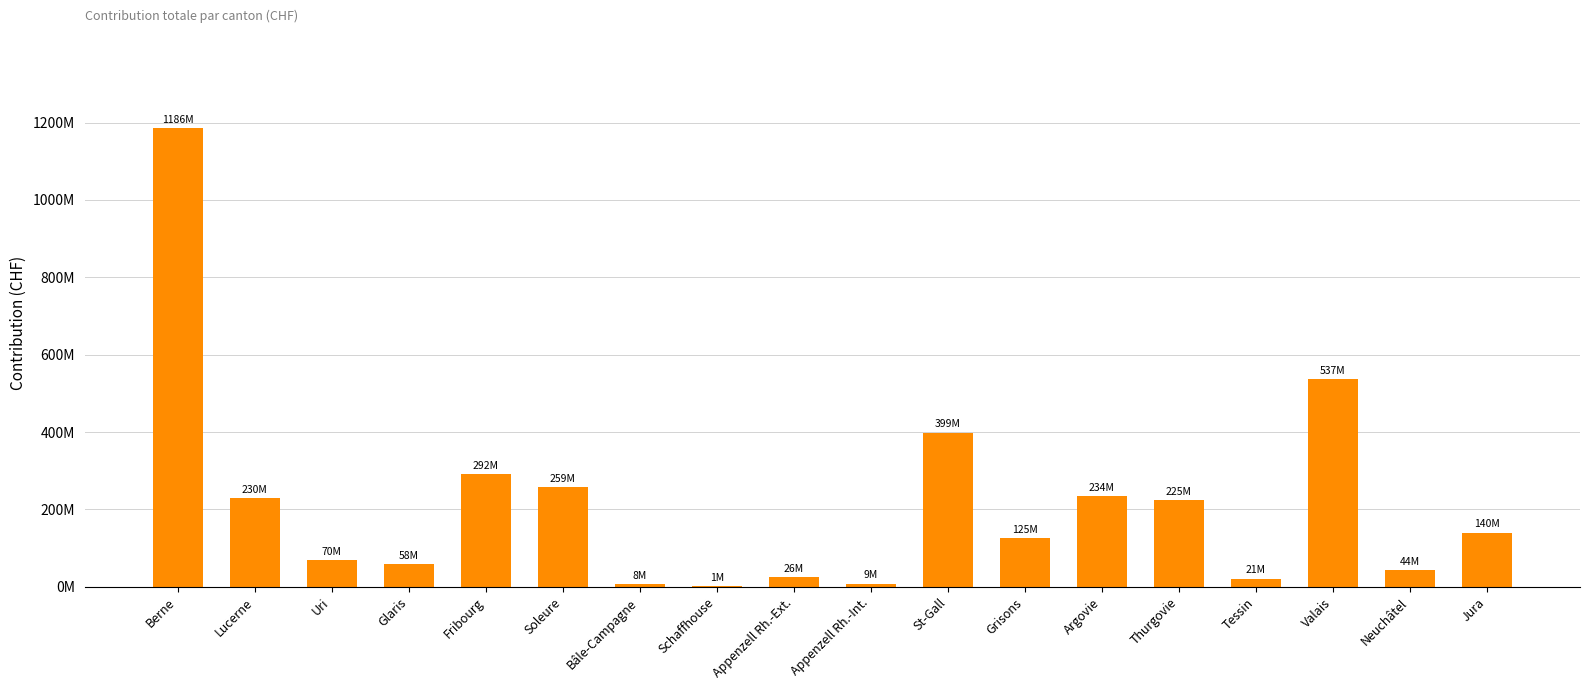

Which has a higher value, St-Gall or Argovie?

St-Gall